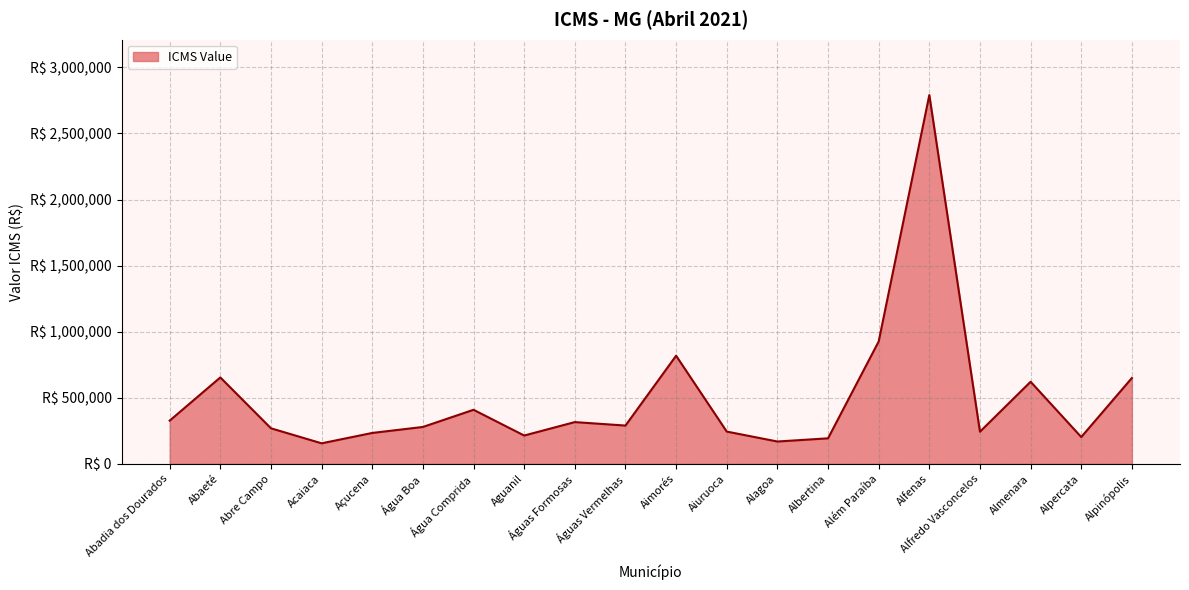

Does the chart display data point markers on the line(s)?

No